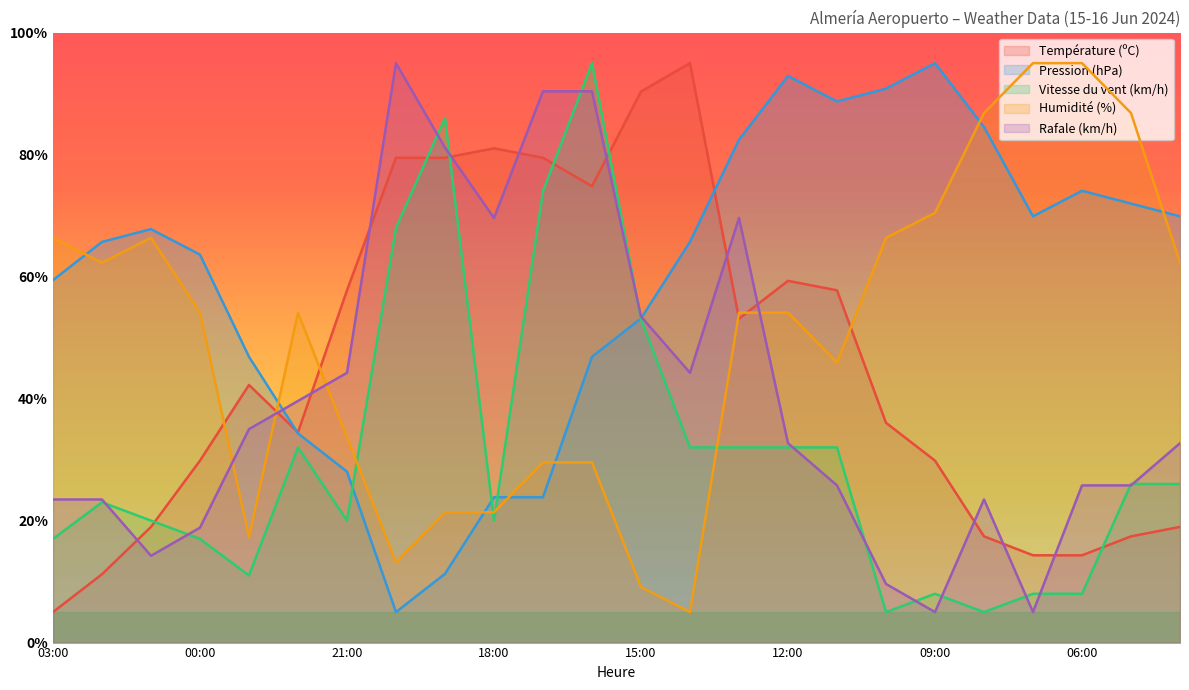

What is the label of the 3rd point from the left?

01:00